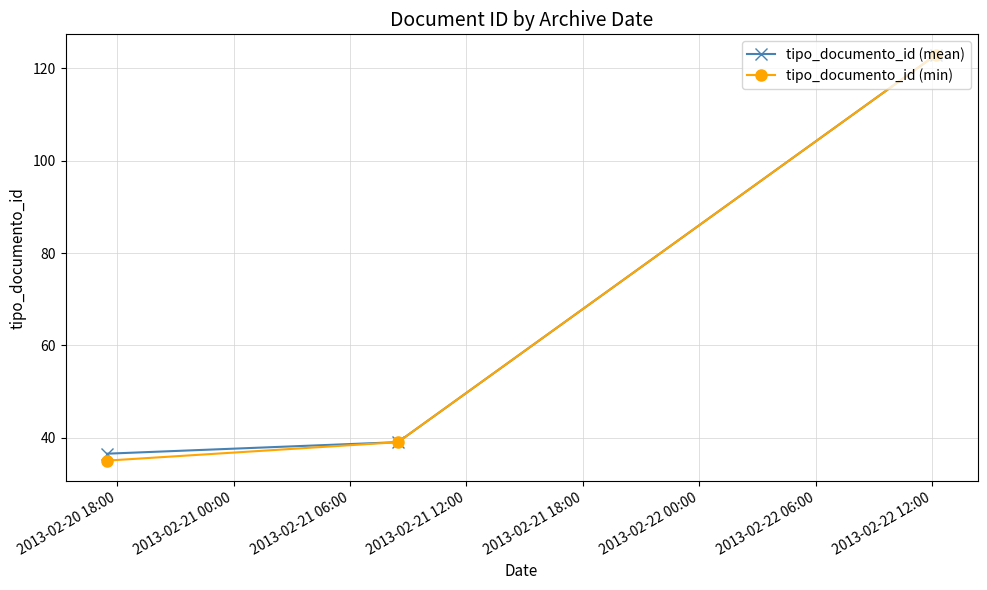

What is the value of the tipo_documento_id (mean) point at the 3rd from the left?

123.0